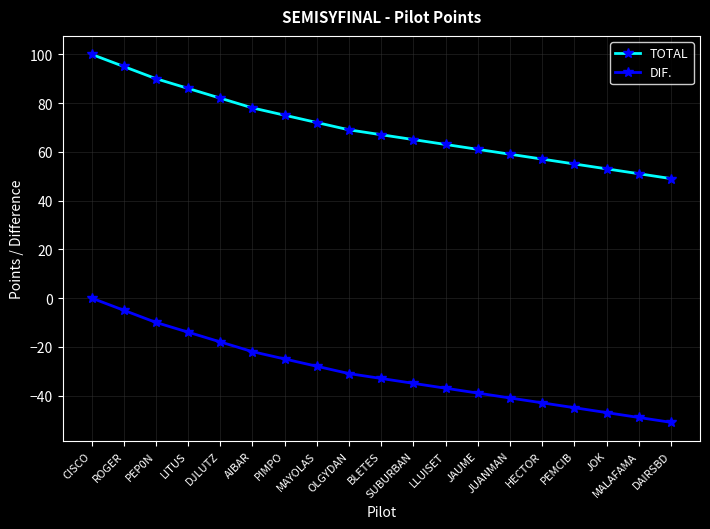

What is the sum of the DIF. values at JUANMAN and ROGER?

-46